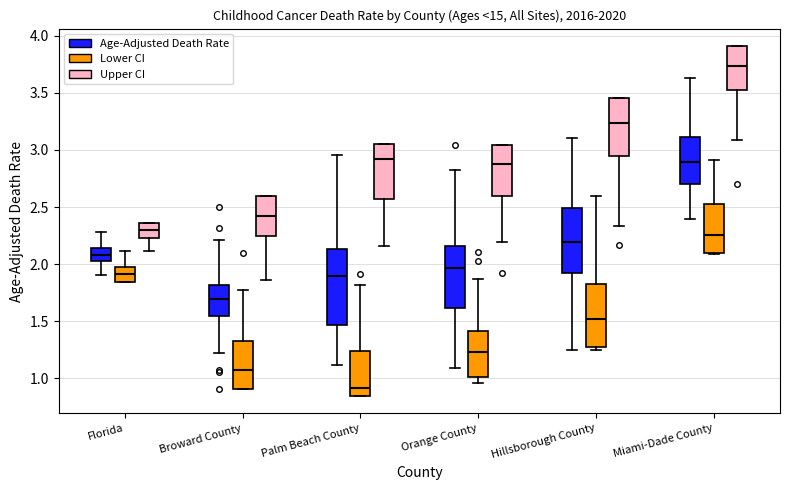

Reading left to right, read every box against the y-axis: the position of its median line, the range the box covers, and the ends of its whiskers. The values are not printed on the chart, so give them approximately, as read against the axis.

Florida (Age-Adjusted Death Rate): median 2.10, box 2.05 to 2.15, whiskers 1.90 to 2.30
Florida (Lower CI): median 1.90, box 1.85 to 2.00, whiskers 1.85 to 2.10
Florida (Upper CI): median 2.30, box 2.25 to 2.35, whiskers 2.10 to 2.35
Broward County (Age-Adjusted Death Rate): median 1.70, box 1.55 to 1.80, whiskers 1.20 to 2.20
Broward County (Lower CI): median 1.10, box 0.90 to 1.35, whiskers 0.90 to 1.75
Broward County (Upper CI): median 2.40, box 2.25 to 2.60, whiskers 1.85 to 2.60
Palm Beach County (Age-Adjusted Death Rate): median 1.90, box 1.45 to 2.15, whiskers 1.10 to 2.95
Palm Beach County (Lower CI): median 0.90, box 0.85 to 1.25, whiskers 0.85 to 1.80
Palm Beach County (Upper CI): median 2.90, box 2.55 to 3.05, whiskers 2.15 to 3.05
Orange County (Age-Adjusted Death Rate): median 1.95, box 1.60 to 2.15, whiskers 1.10 to 2.85
Orange County (Lower CI): median 1.25, box 1.00 to 1.40, whiskers 0.95 to 1.85
Orange County (Upper CI): median 2.90, box 2.60 to 3.05, whiskers 2.20 to 3.05
Hillsborough County (Age-Adjusted Death Rate): median 2.20, box 1.90 to 2.50, whiskers 1.25 to 3.10
Hillsborough County (Lower CI): median 1.50, box 1.25 to 1.85, whiskers 1.25 (just below the box's lower edge) to 2.60
Hillsborough County (Upper CI): median 3.25, box 2.95 to 3.45, whiskers 2.35 to 3.45
Miami-Dade County (Age-Adjusted Death Rate): median 2.90, box 2.70 to 3.10, whiskers 2.40 to 3.65
Miami-Dade County (Lower CI): median 2.25, box 2.10 to 2.50, whiskers 2.10 to 2.90
Miami-Dade County (Upper CI): median 3.75, box 3.50 to 3.90, whiskers 3.10 to 3.90